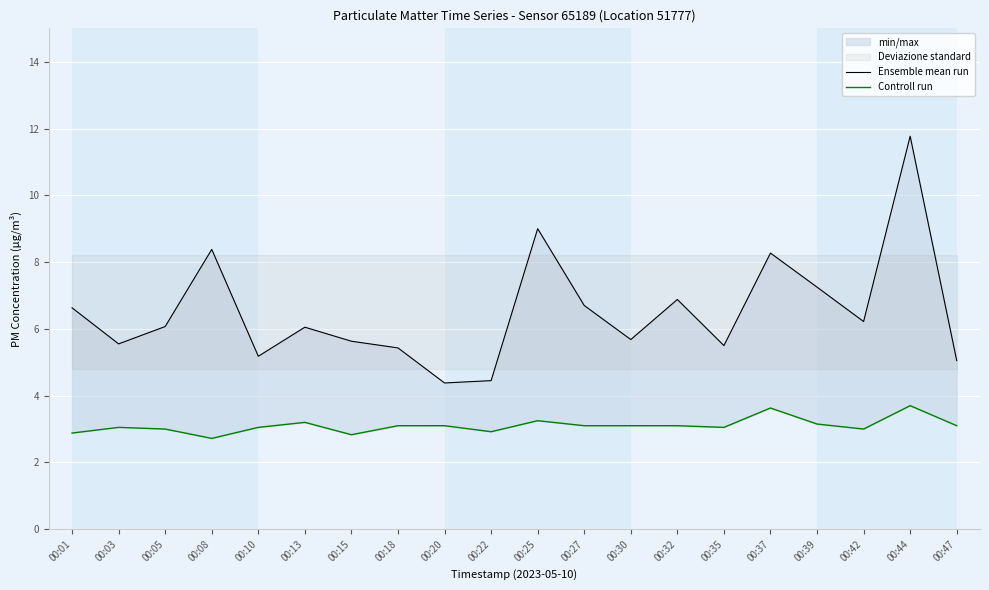

At which category is the sum across all series the highest?

00:44